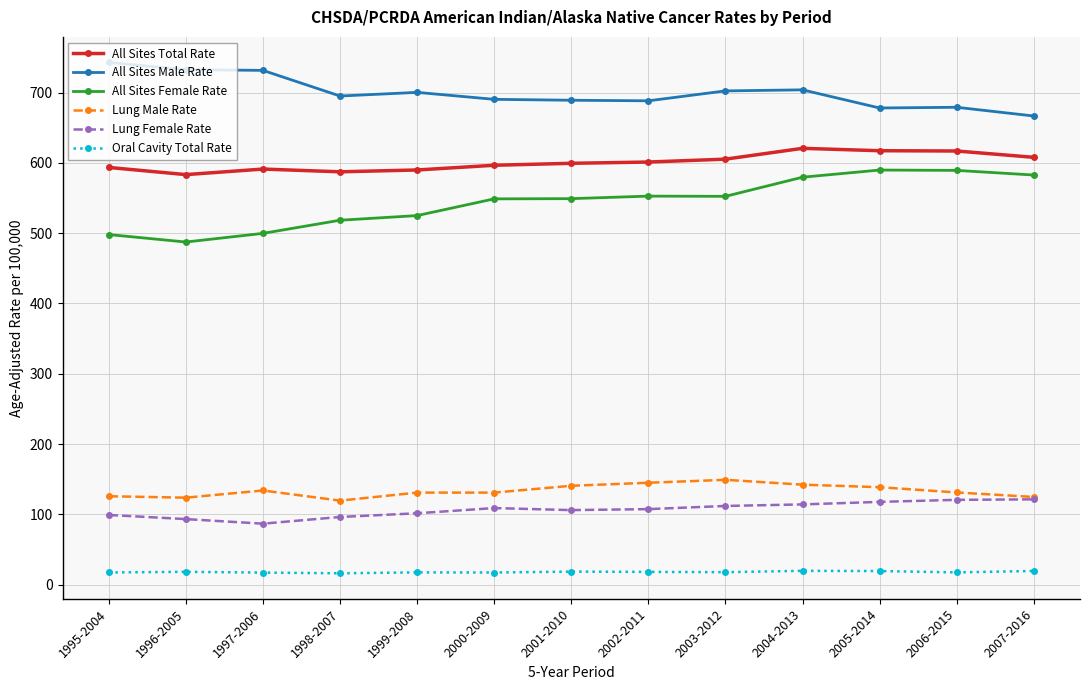

Rank the series by their maximum value, from lowest to highest.

Oral Cavity Total Rate, Lung Female Rate, Lung Male Rate, All Sites Female Rate, All Sites Total Rate, All Sites Male Rate